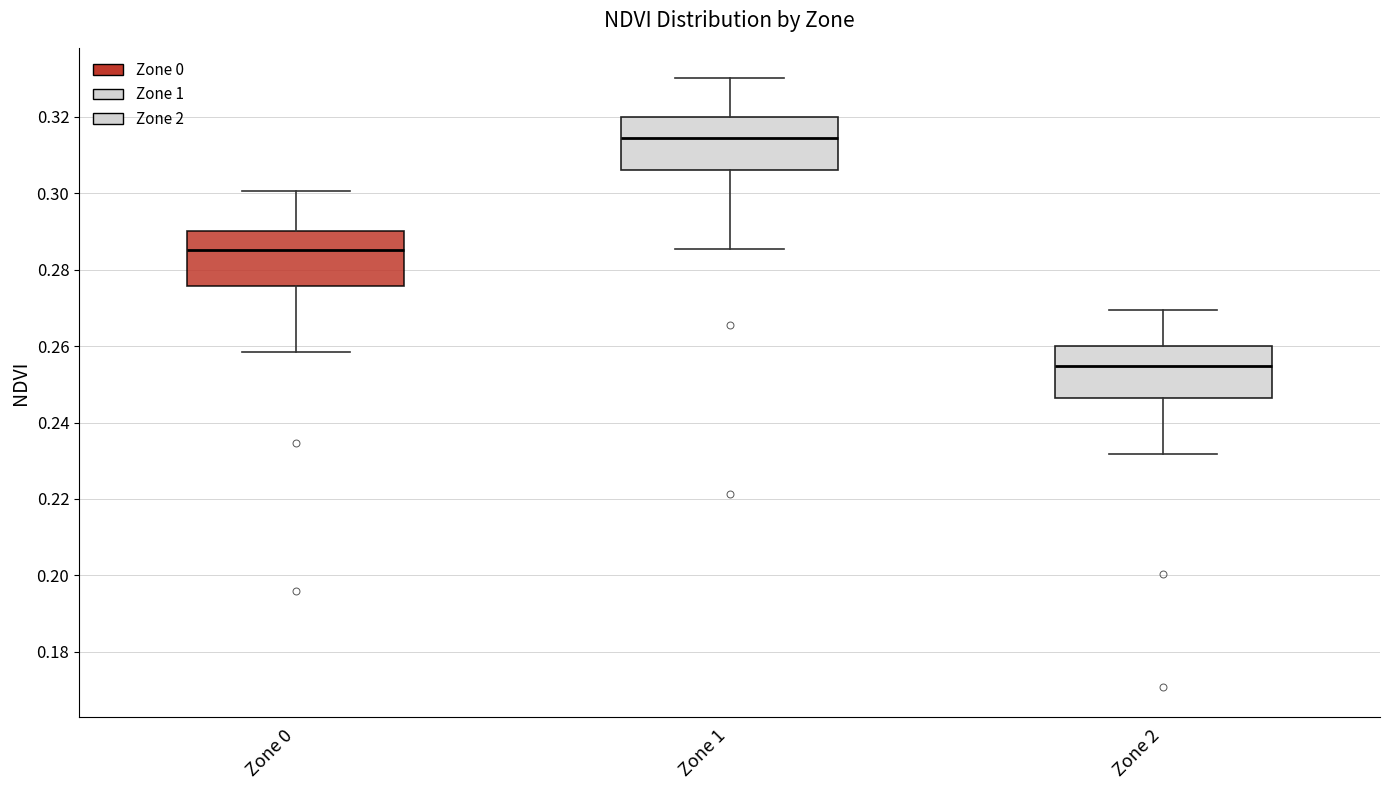

Reading left to right, transcribe this box plot: for each box, give where its median line is, the range the box spans, and where its two whiskers end, as read against the y-axis. The values are not printed on the chart, so give them approximately, as read against the axis.

Zone 0: median 0.286, box 0.276 to 0.290, whiskers 0.258 to 0.300
Zone 1: median 0.314, box 0.306 to 0.320, whiskers 0.286 to 0.330
Zone 2: median 0.254, box 0.246 to 0.260, whiskers 0.232 to 0.270